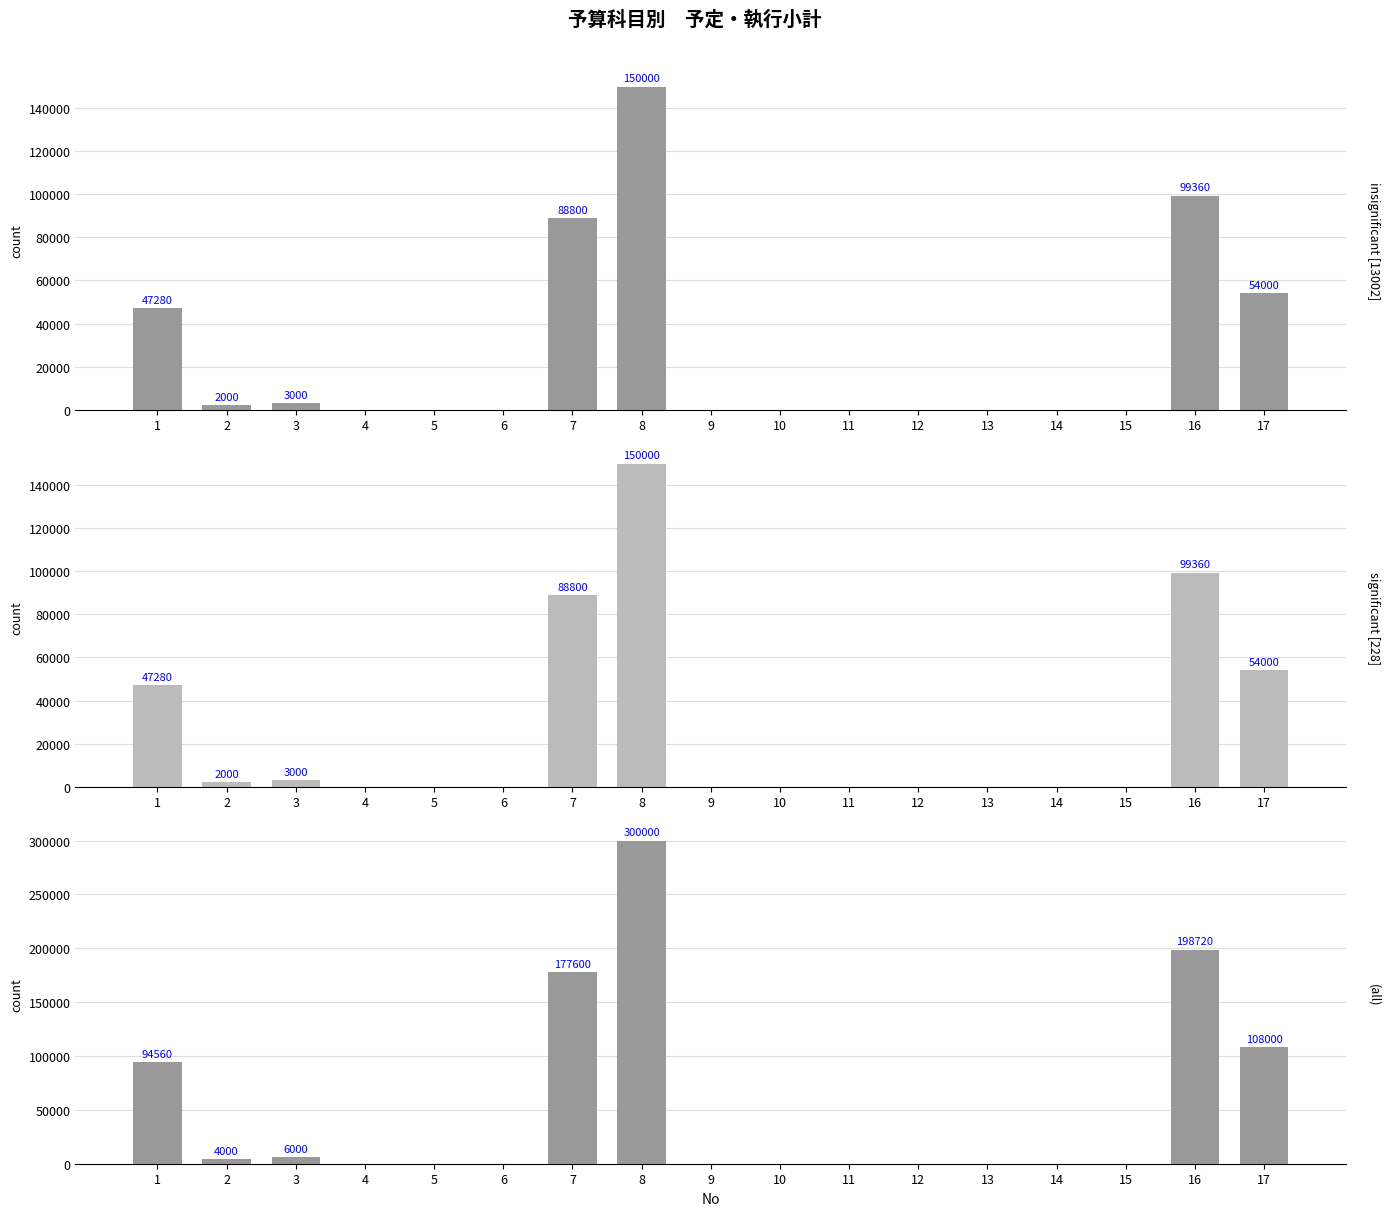

Which label corresponds to the smallest value in the chart?

4